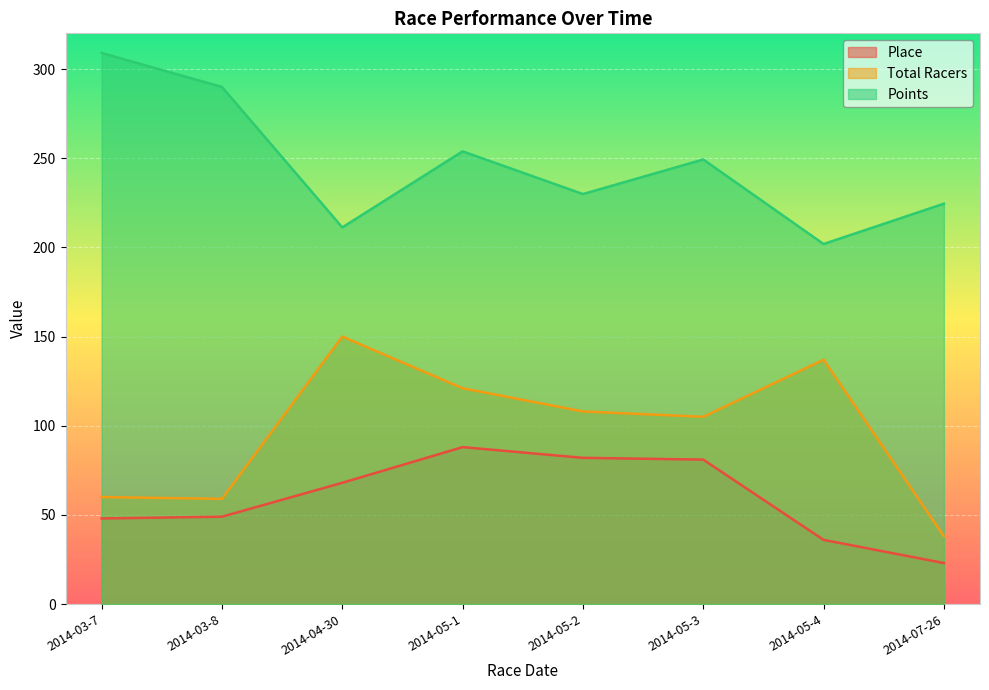

How many lines are shown in the chart?

3